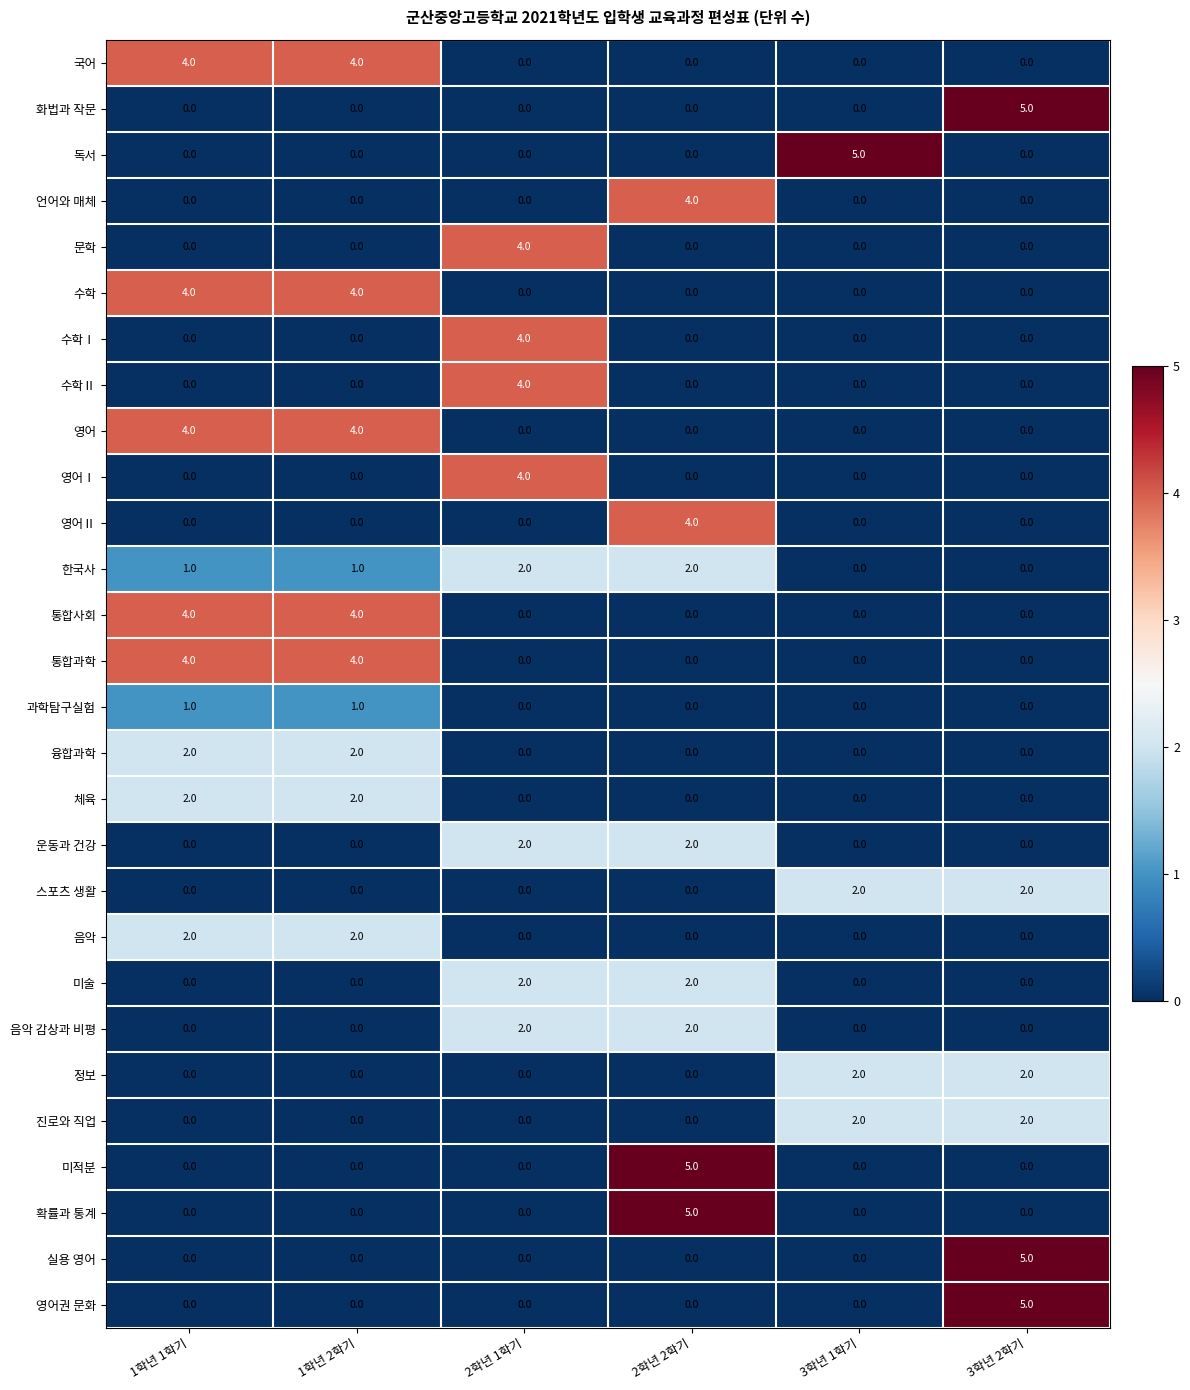

What is the difference between the second highest and second lowest values in the 영어 series?

4